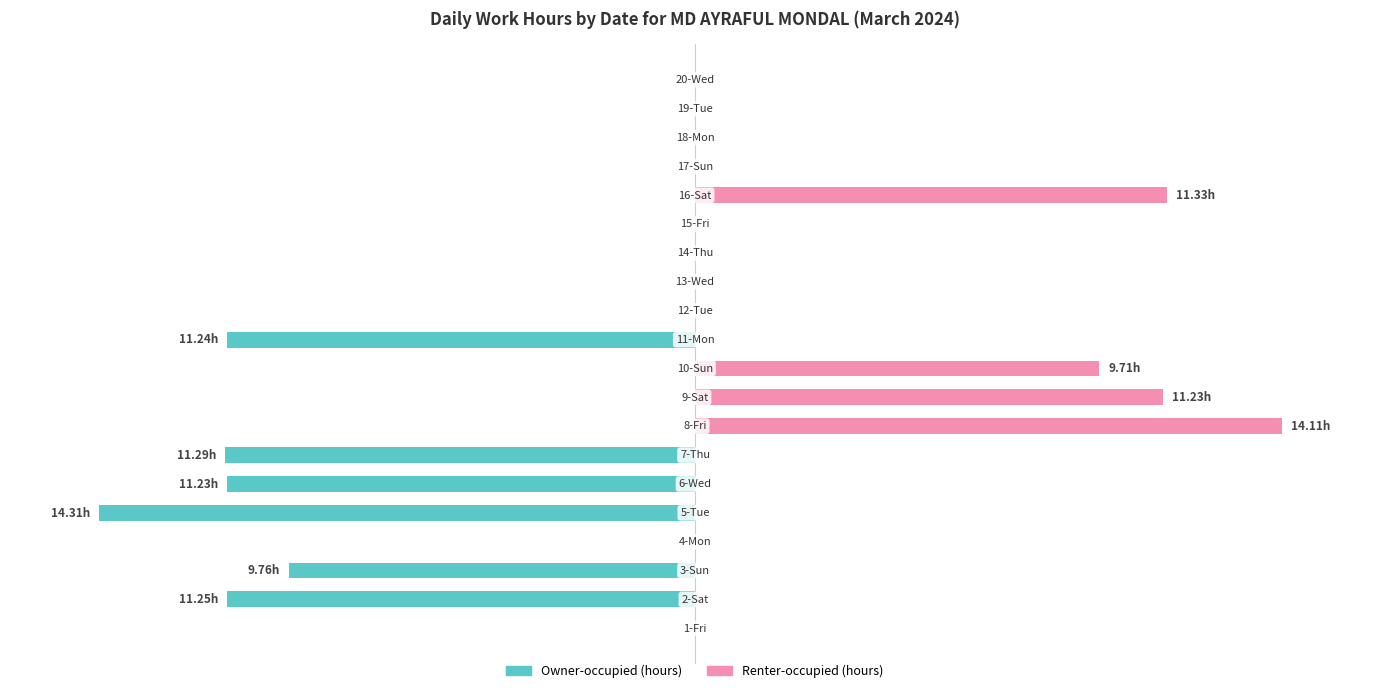

Reading left to right, transcribe all the data shown in this chart.

Owner-occupied: 0=0.0	1=-78.6	2=-68.2	3=0.0	4=-100.0	5=-78.5	6=-78.9	7=0.0	8=0.0	9=0.0	10=-78.5	11=0.0	12=0.0	13=0.0	14=0.0	15=0.0	16=0.0	17=0.0	18=0.0	19=0.0
Renter-occupied: 0=0.0	1=0.0	2=0.0	3=0.0	4=0.0	5=0.0	6=0.0	7=98.6	8=78.5	9=67.9	10=0.0	11=0.0	12=0.0	13=0.0	14=0.0	15=79.2	16=0.0	17=0.0	18=0.0	19=0.0